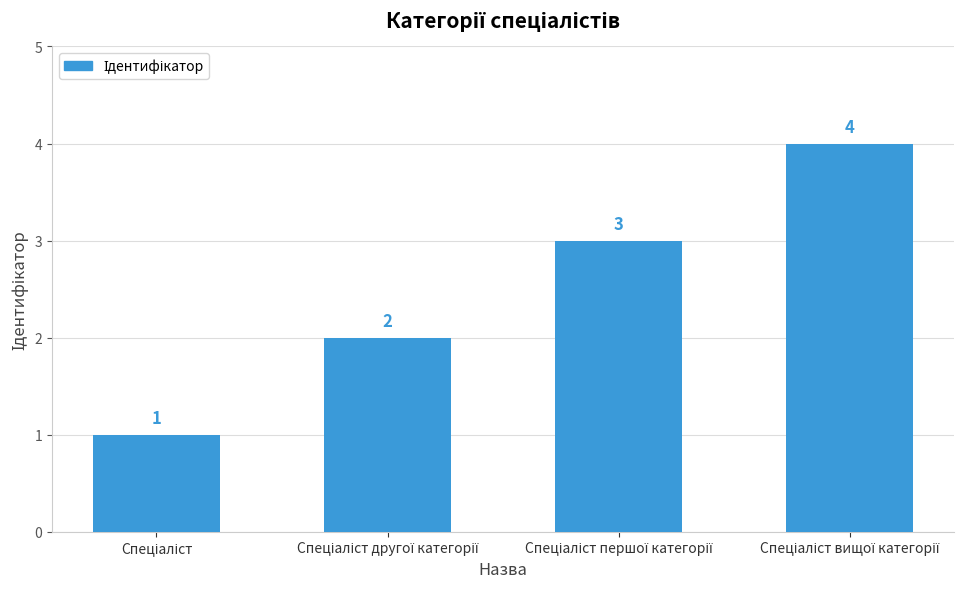

What is the value of the 3rd bar from the left?

3